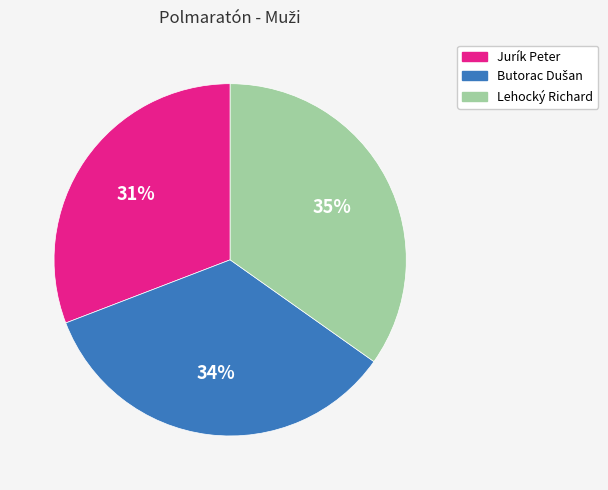

True or false: Lehocký Richard accounts for 35% of the total.

True